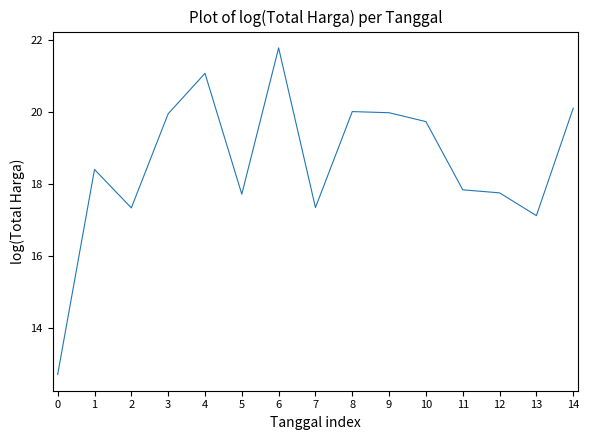

What is the approximate value at 9?

20.0